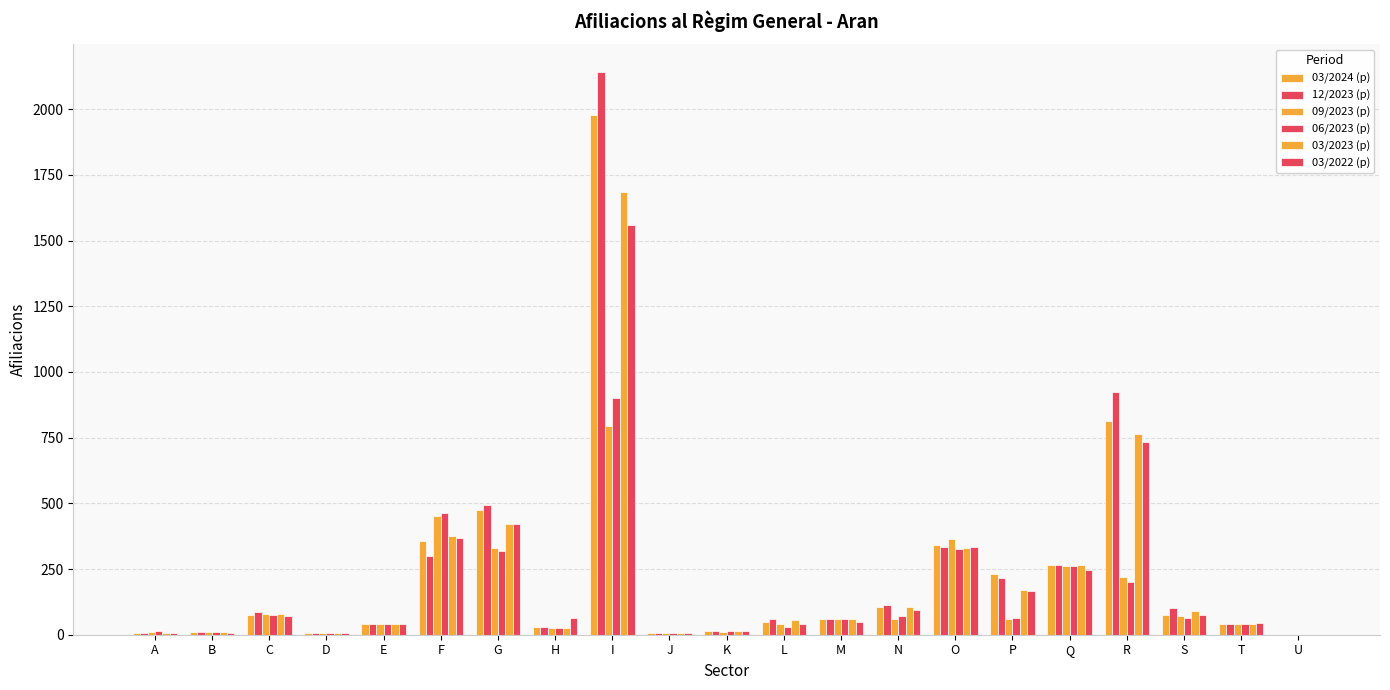

What is the average value of the 09/2023 (p) series?

140